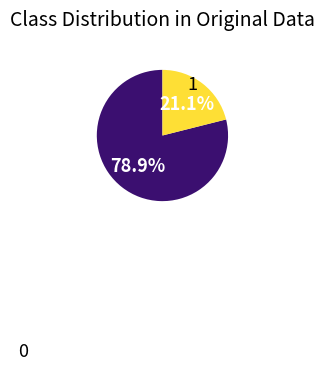

Is there a majority slice in this chart?

Yes